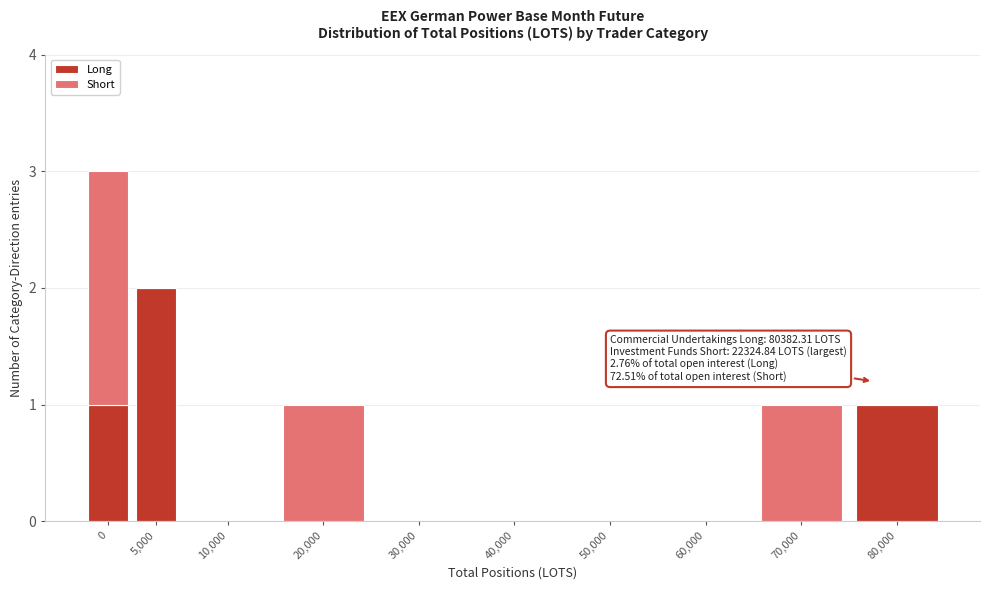

Reading right to left, transcribe the values for Long.

80,000=1	70,000=0	60,000=0	50,000=0	40,000=0	30,000=0	20,000=0	10,000=0	5,000=2	0=1